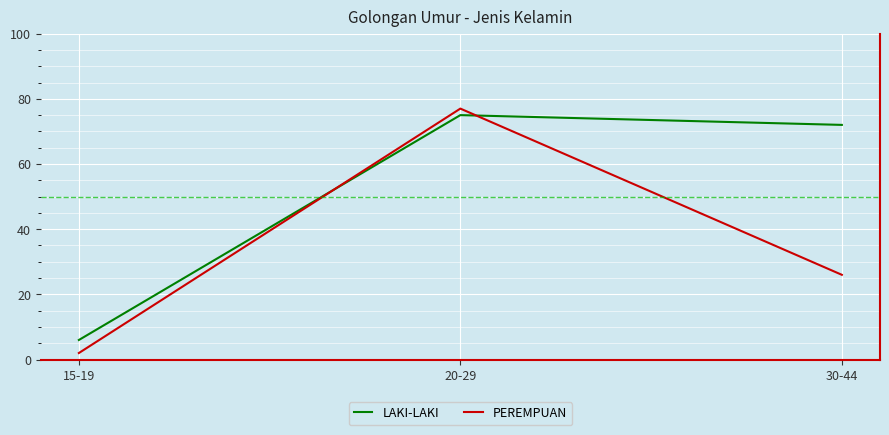

List the series in order of their peak value, lowest first.

LAKI-LAKI, PEREMPUAN